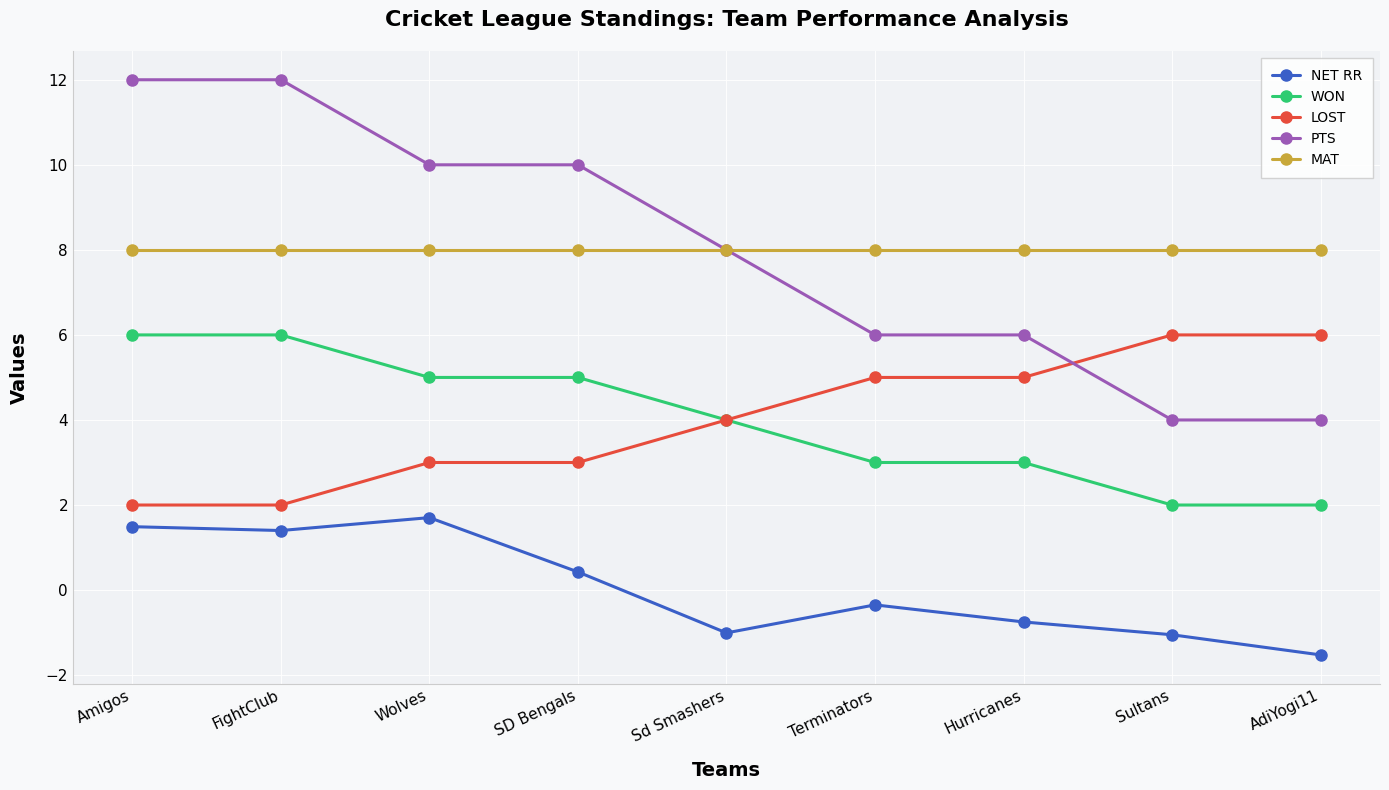

What is the spread (max minus min) of values at AdiYogi11?

9.5